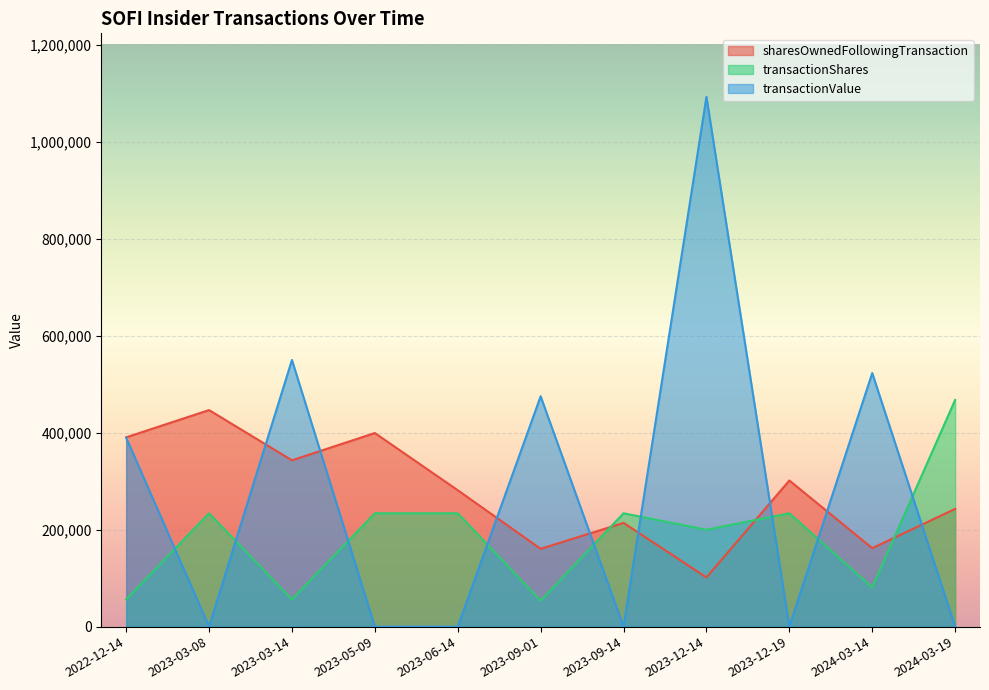

True or false: transactionShares has a value of 81000 at 2024-03-14.

True